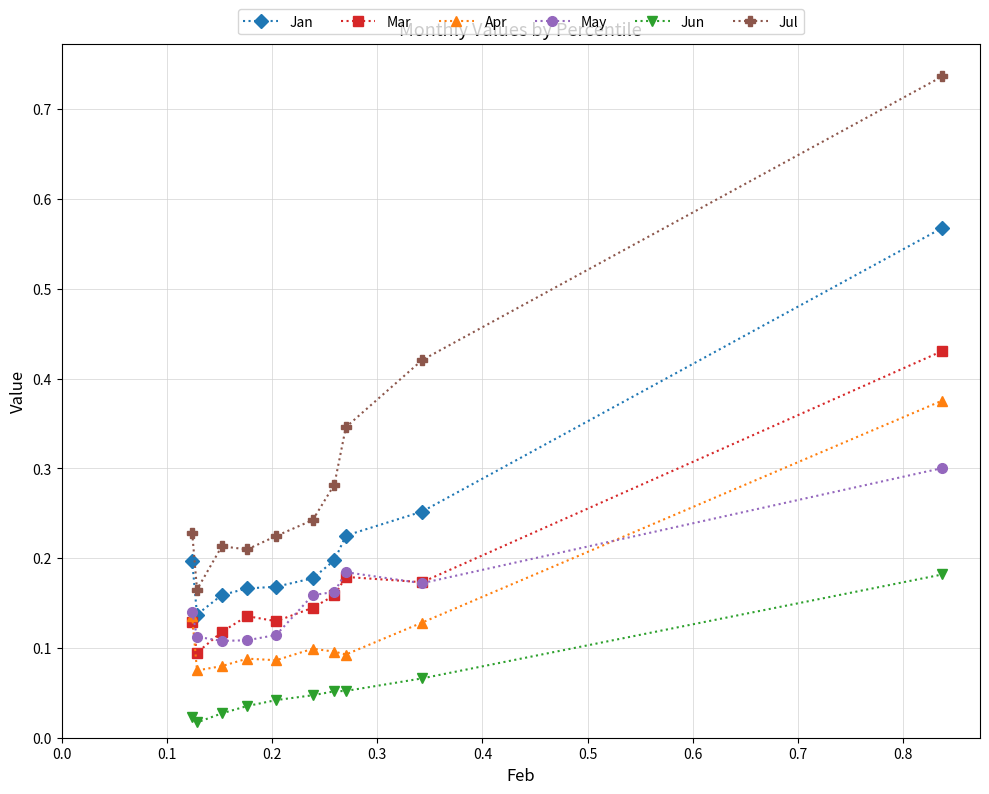

At how many categories does at least one series exceed 0?

10